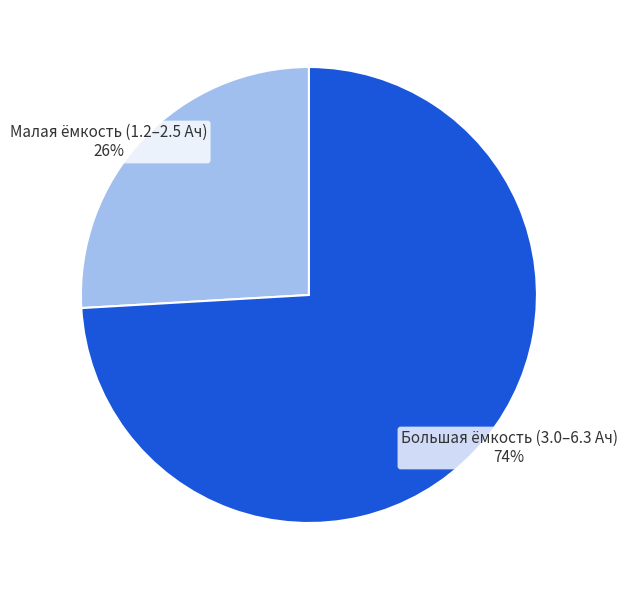

Is the sum of Большая ёмкость (3.0–6.3 Ач) and Малая ёмкость (1.2–2.5 Ач) greater than half?

Yes